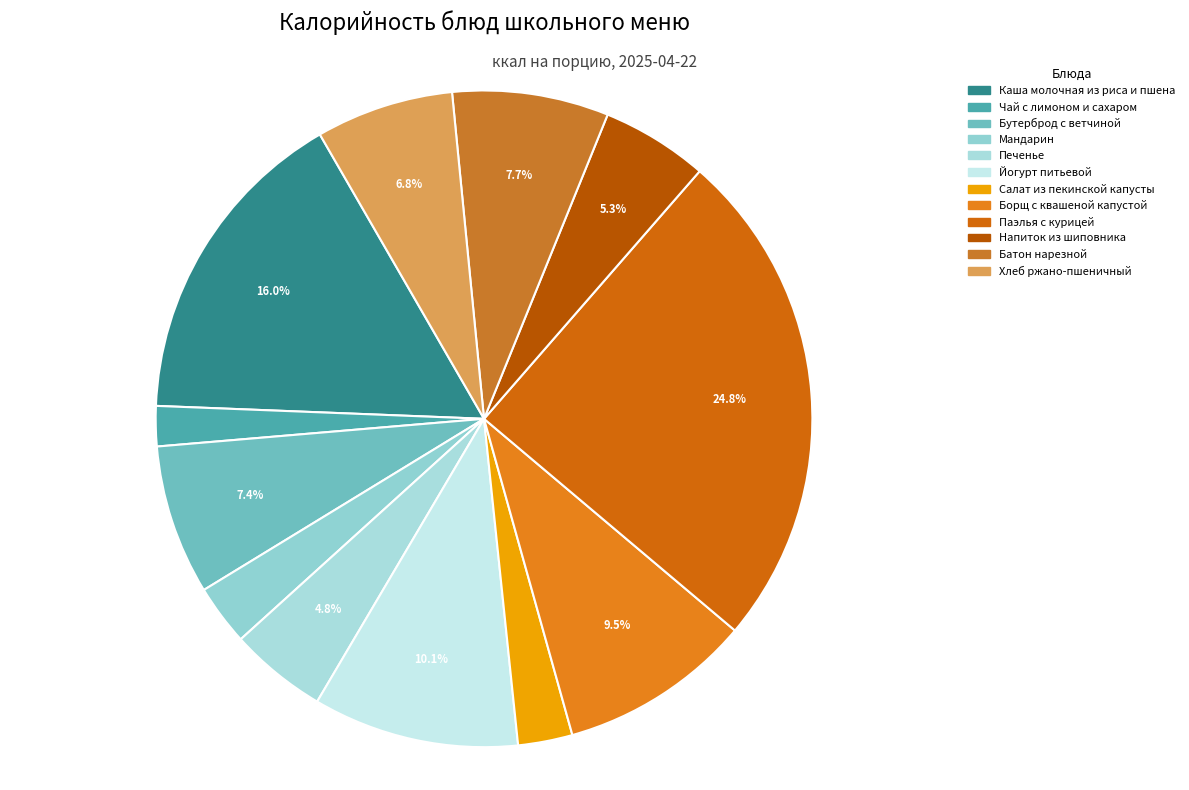

What is the change in value from Салат из пекинской капусты to Паэлья с курицей?

+280.7